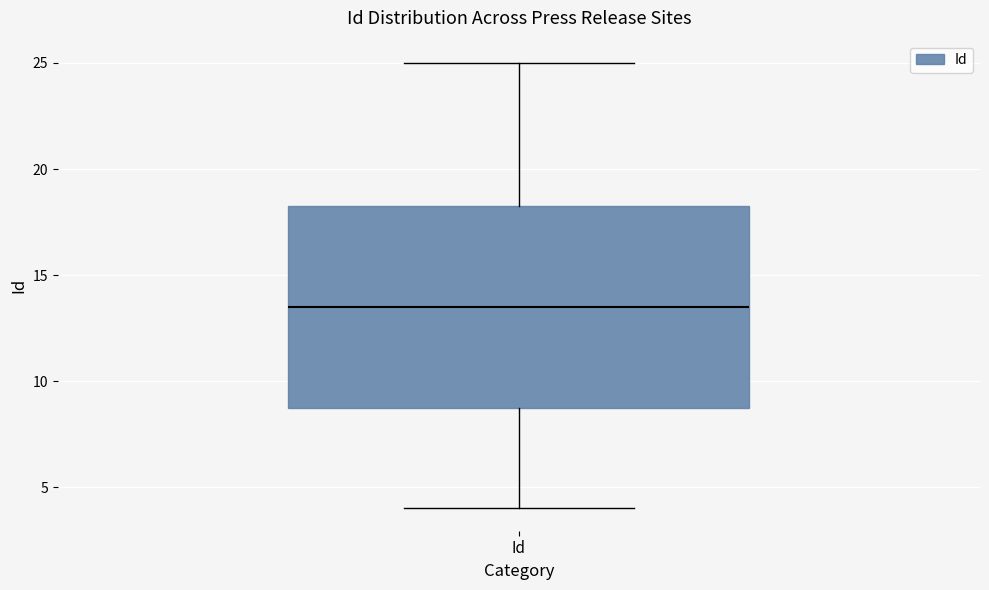

Where is the upper edge of the box for Id on the y-axis? The values are not printed on the chart, so give them approximately, as read against the axis.

18.5